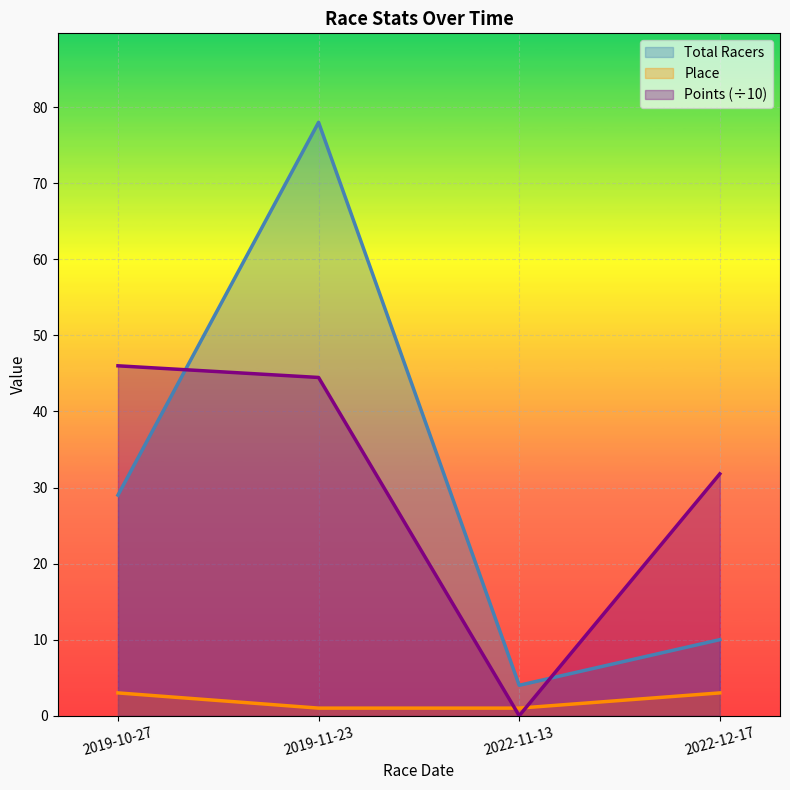

What is the difference between the highest and lowest values at 2022-12-17?

28.8